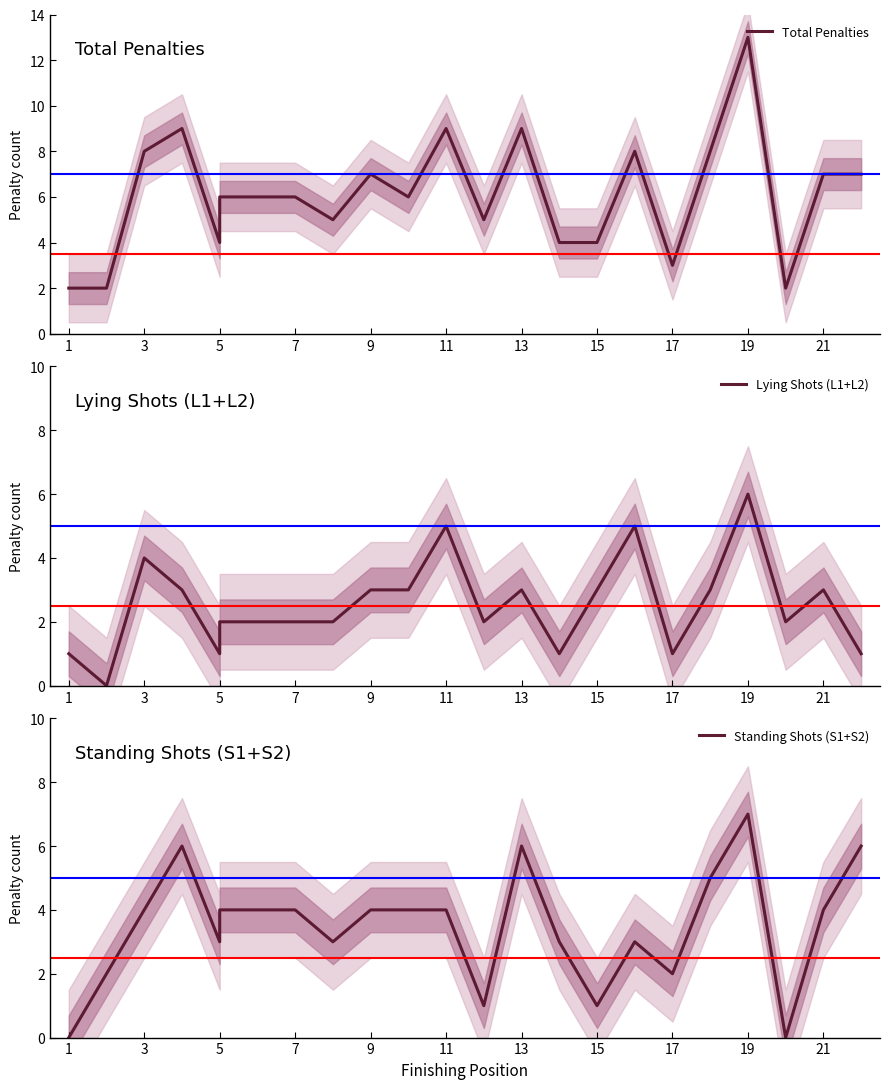

How many values in the Lying Shots (L1+L2) series are below 3?

11